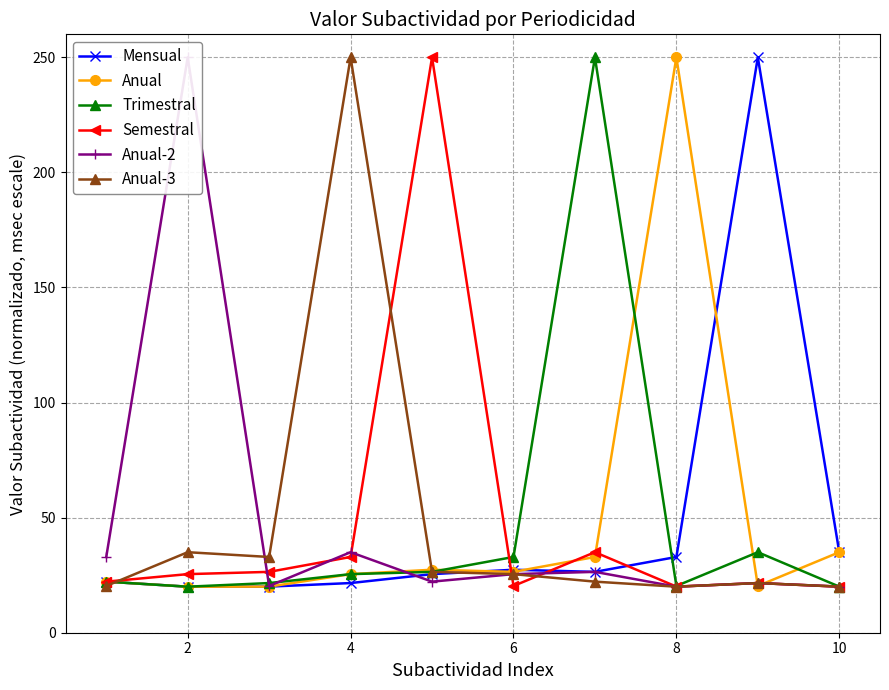

The Anual series shows 16.4 at 8. True or false?

False